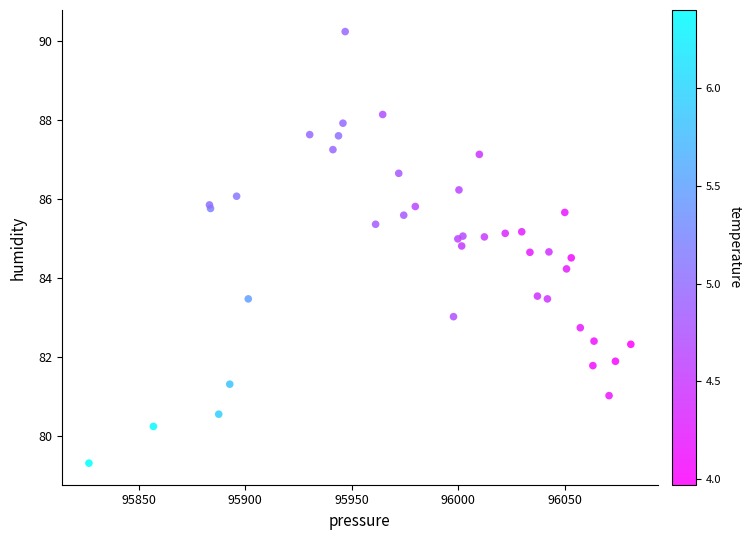

What Y value in the scatter plot is closest to 84?

84.2